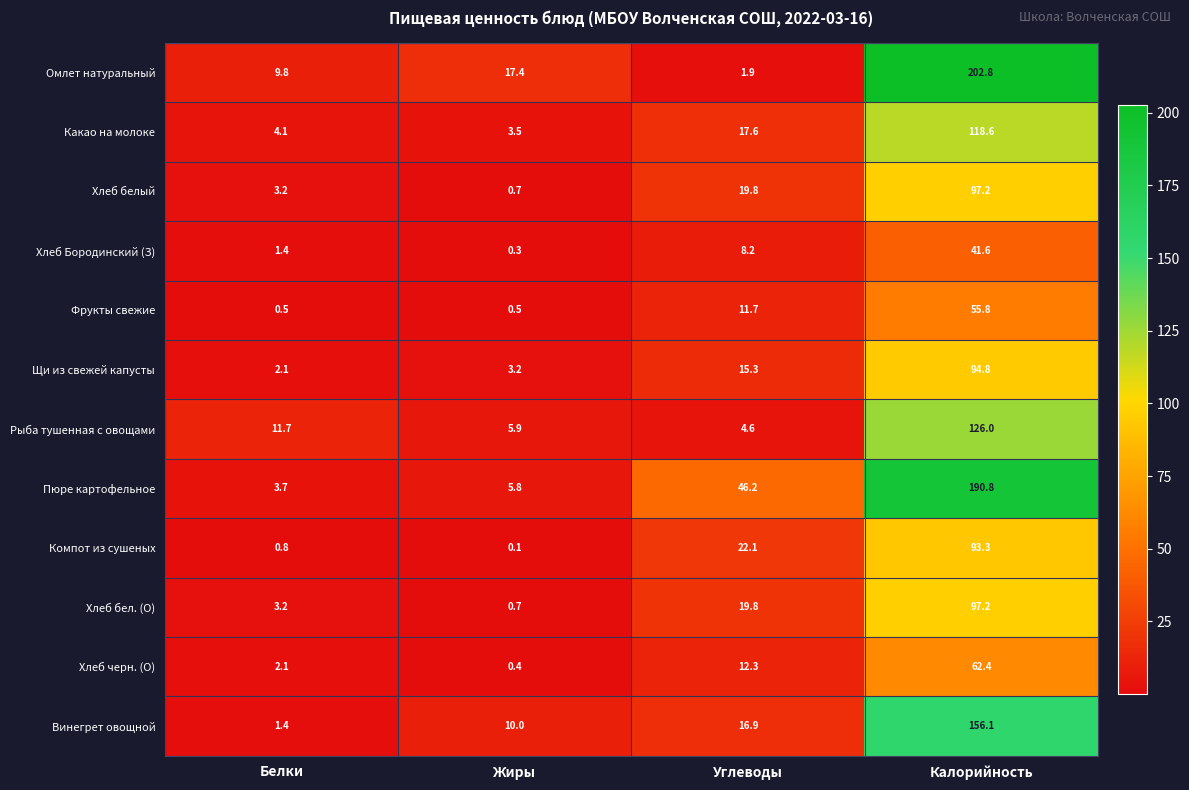

Which series changed the most between Углеводы and Калорийность?

Омлет натуральный